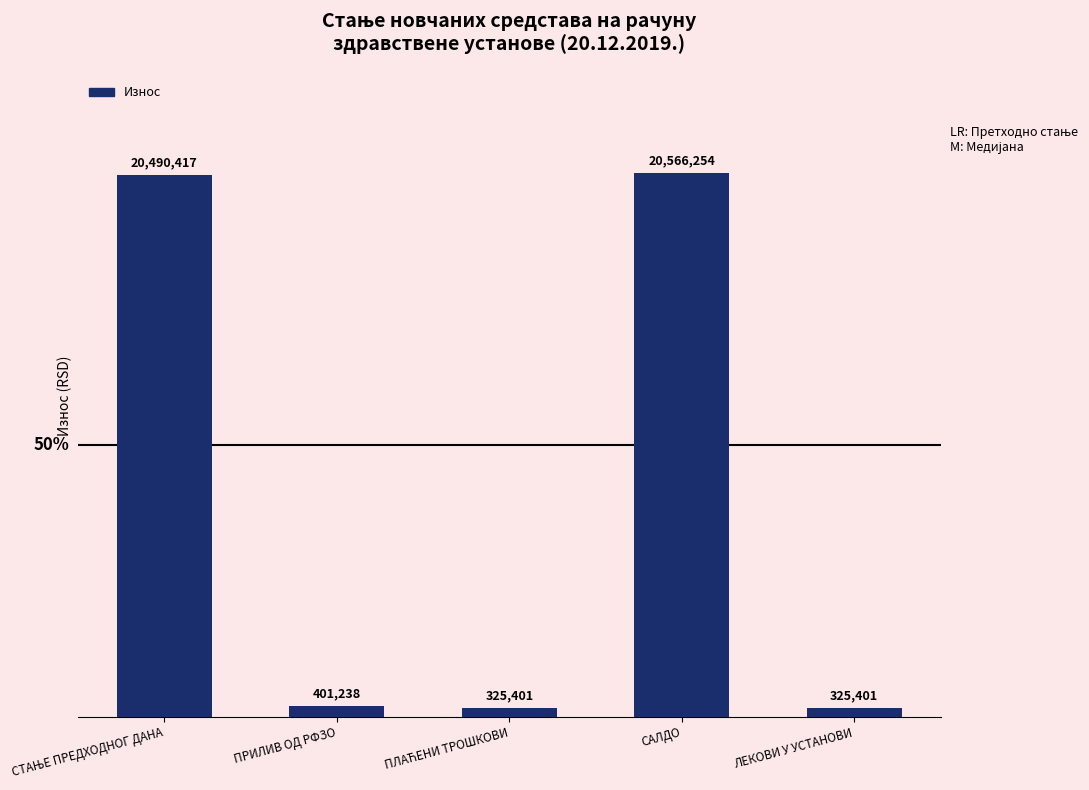

The value at САЛДО is 27618927.4. True or false?

False